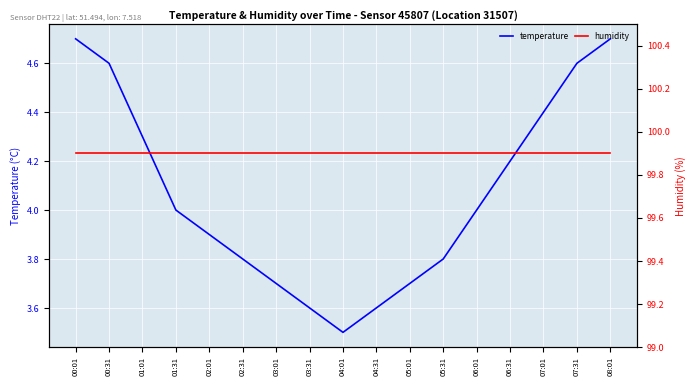

Which category has the lowest value across all series?

04:01